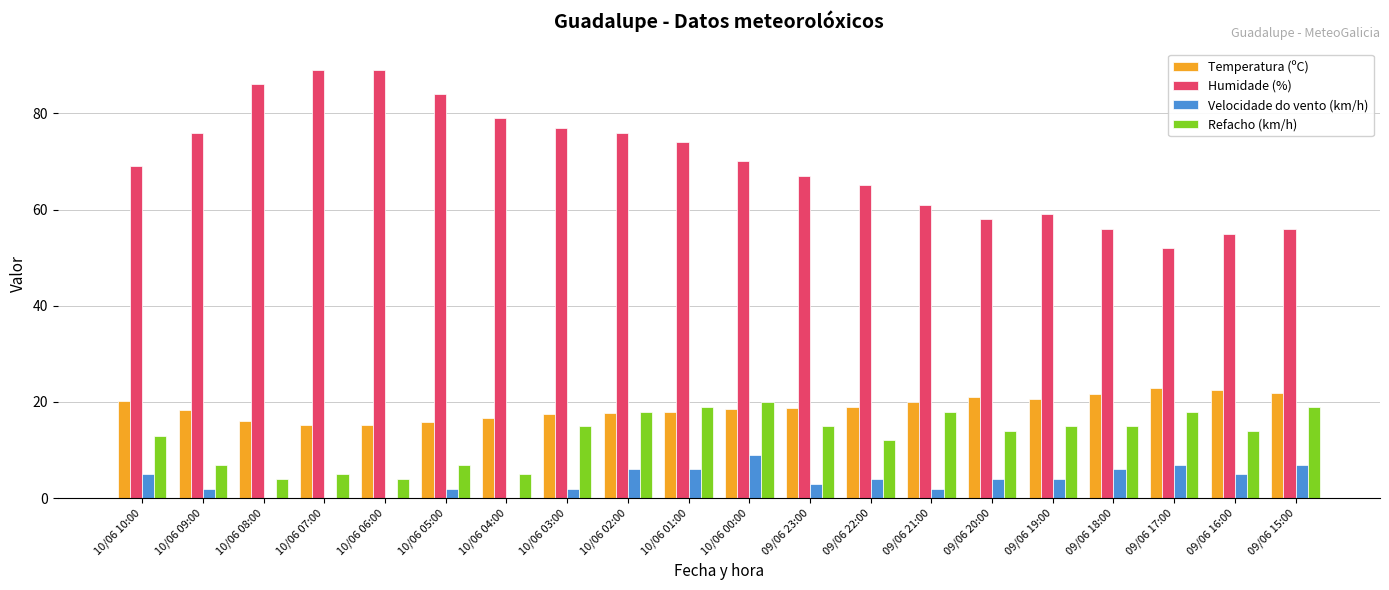

What are all the series names shown in the legend?

Temperatura (ºC), Humidade (%), Velocidade do vento (km/h), Refacho (km/h)